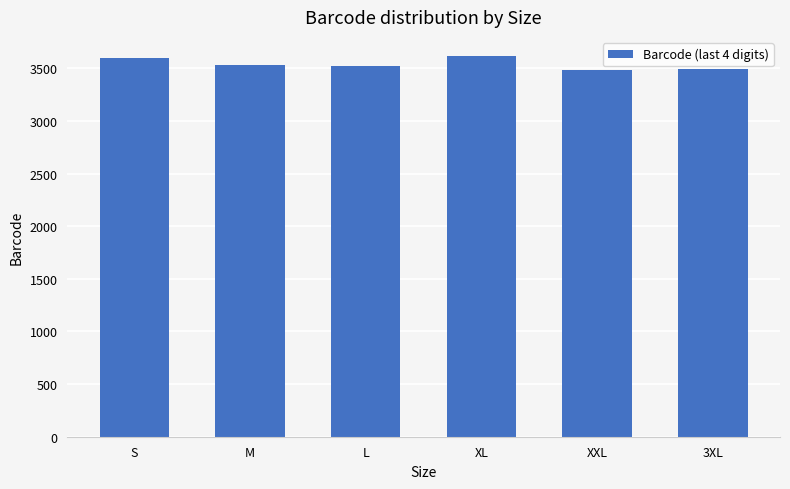

True or false: the data shows 1949 at M.

False